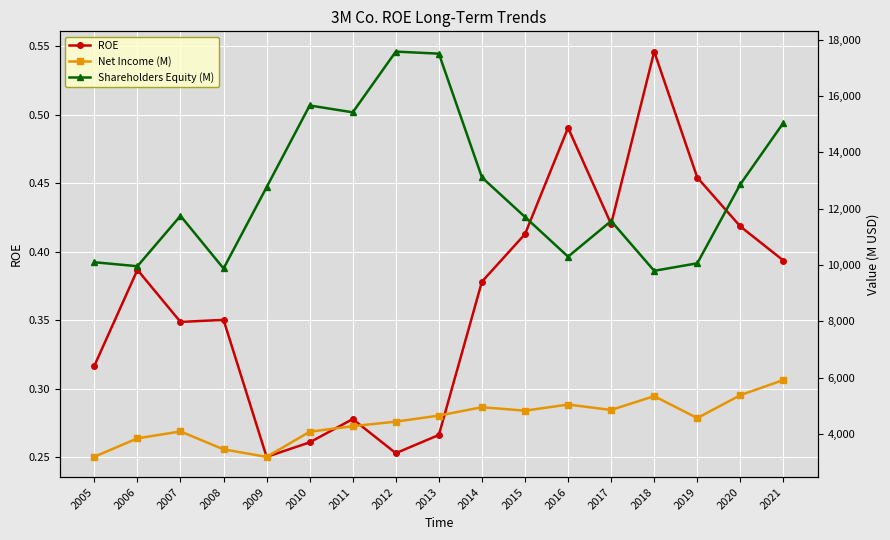

True or false: Net Income (M) and ROE cross at least once.

False